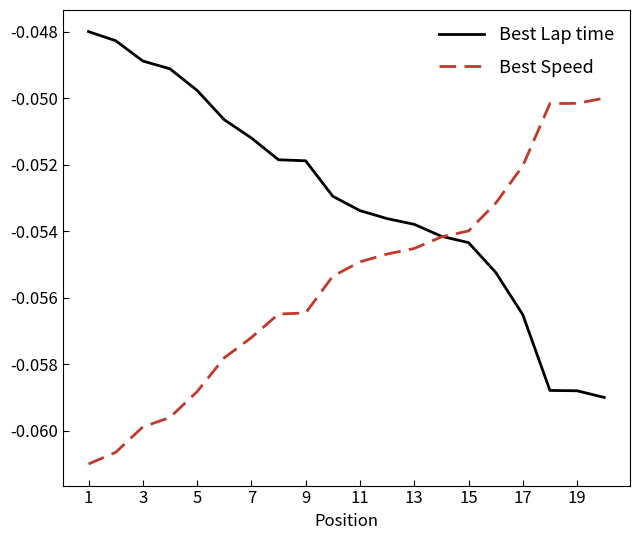

What is the sum of all Best Lap time values?

-1.1